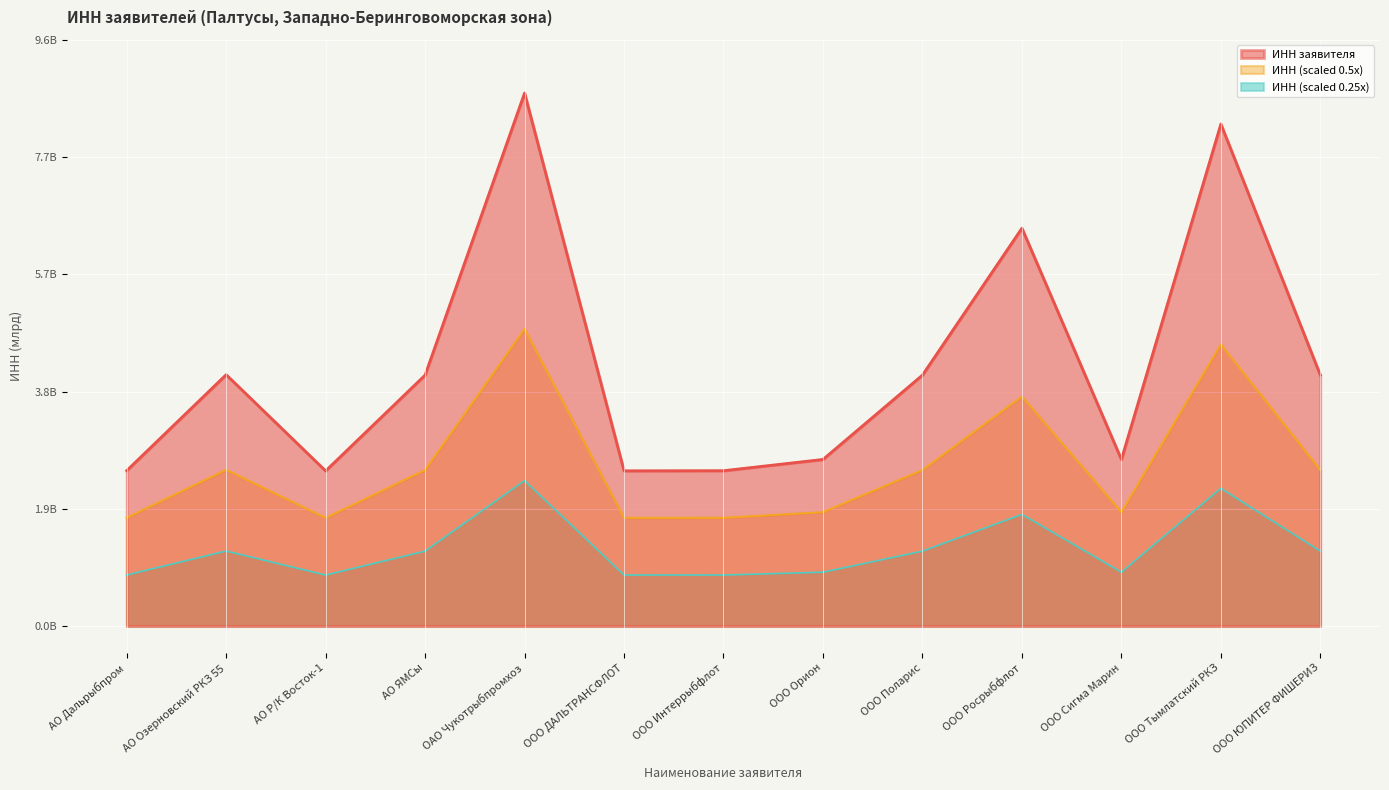

Which label corresponds to the smallest value in the chart?

АО Р/К Восток-1